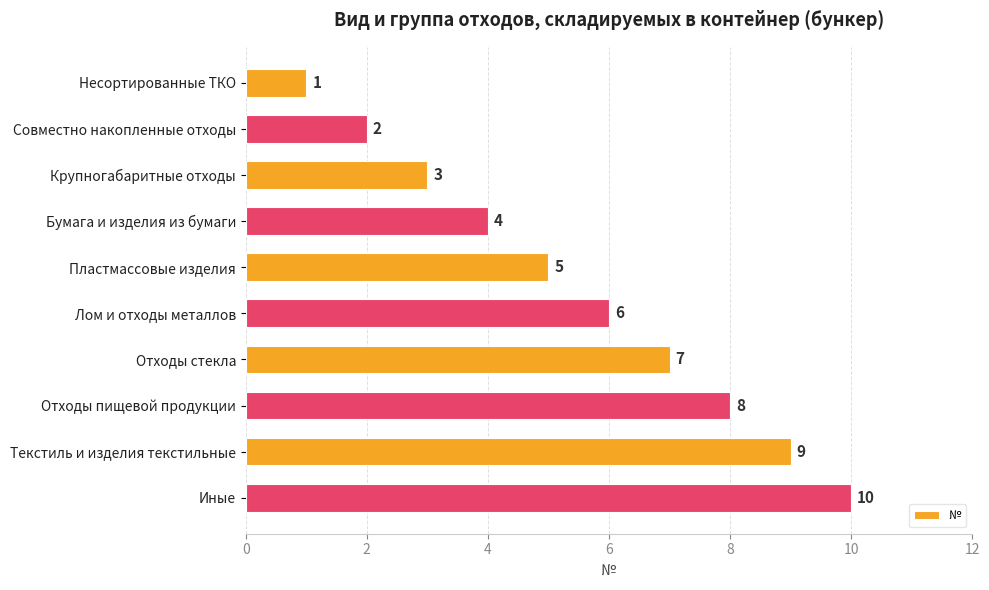

How many values are between 3 and 8?

6